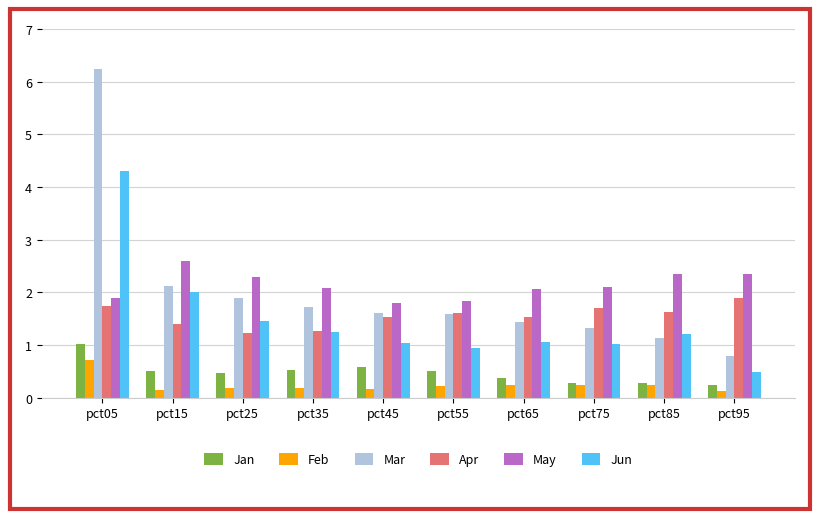

At which category is the sum across all series the highest?

pct05